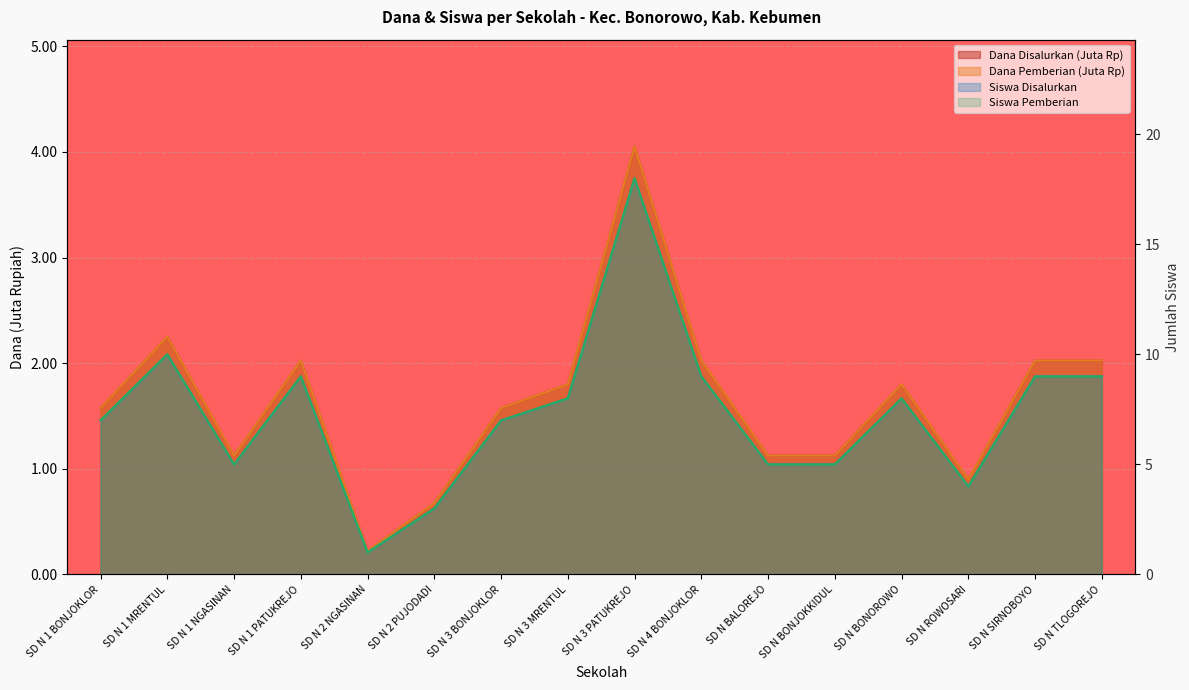

Which series changed the most between SD N 2 NGASINAN and SD N TLOGOREJO?

Dana Disalurkan